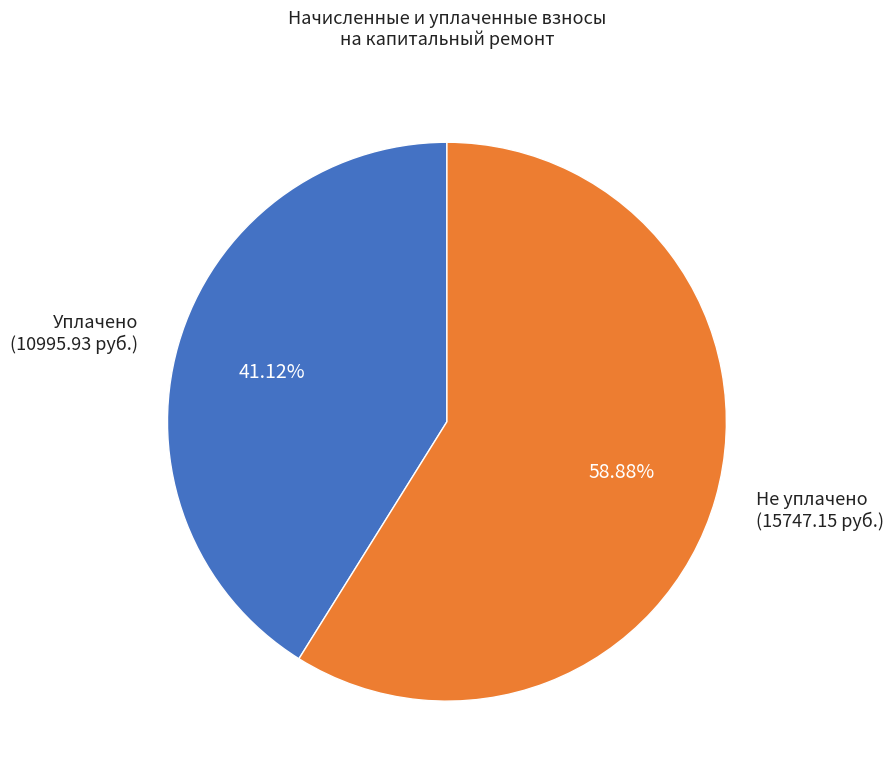

Is there any slice that represents more than half of the pie?

Yes